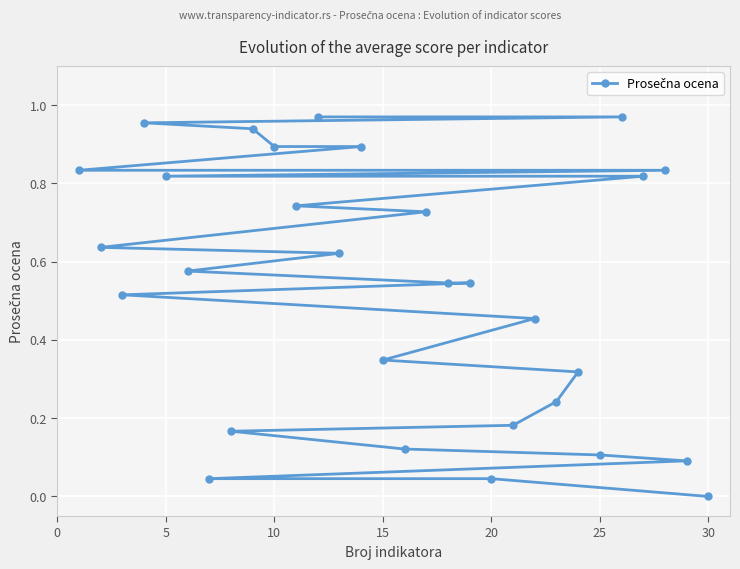

At which category does the chart reach its minimum across all series?

30